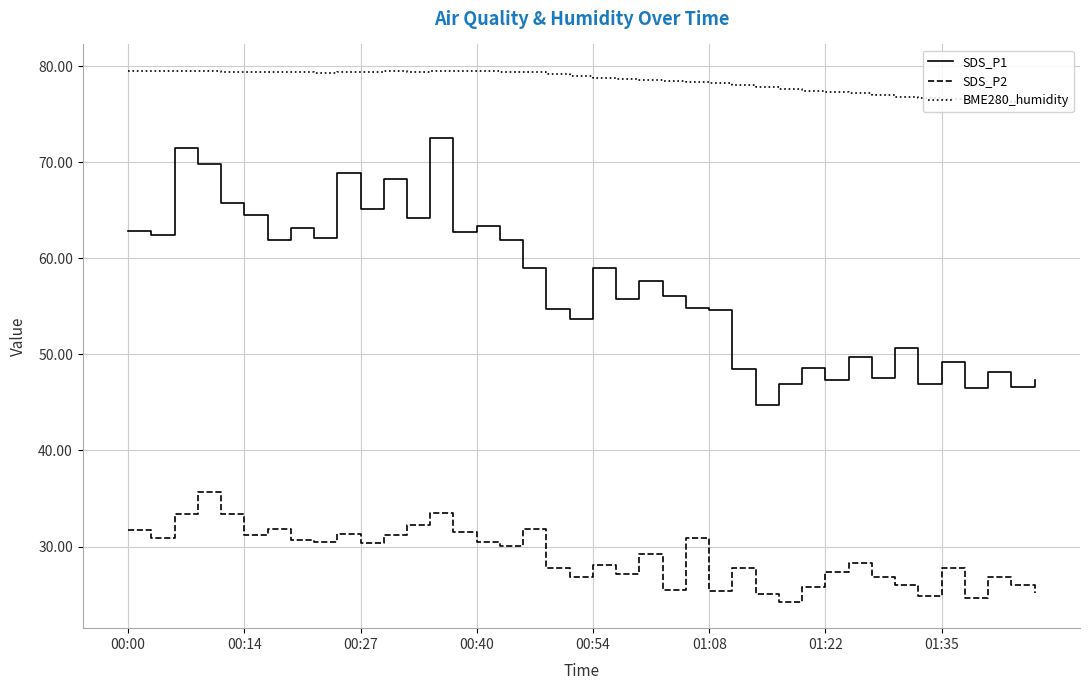

List the series in order of their peak value, highest first.

BME280_humidity, SDS_P1, SDS_P2